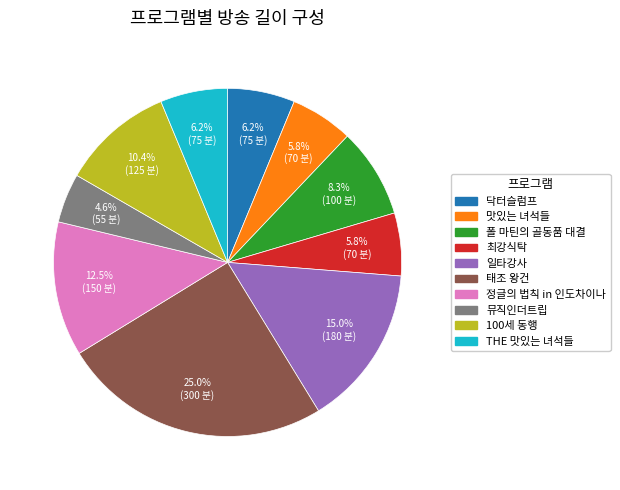

The 닥터슬럼프 slice represents 1% of the pie. True or false?

False